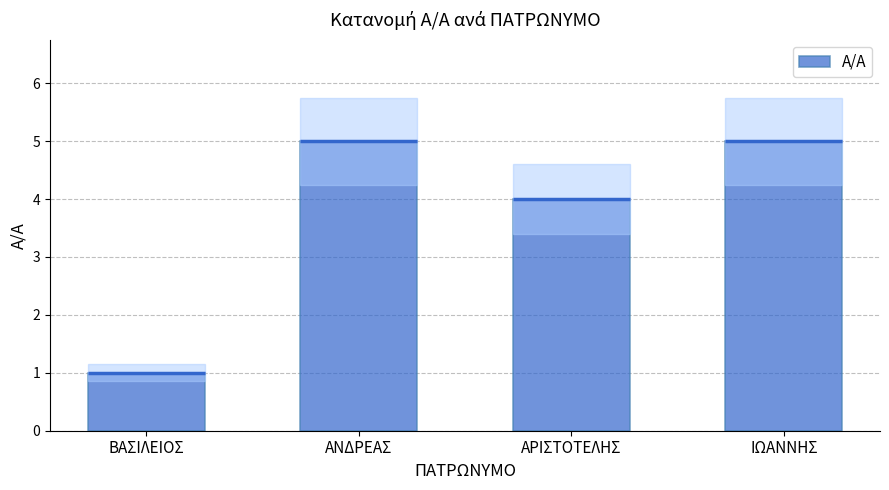

What is the label of the 3rd bar from the left?

ΑΡΙΣΤΟΤΕΛΗΣ